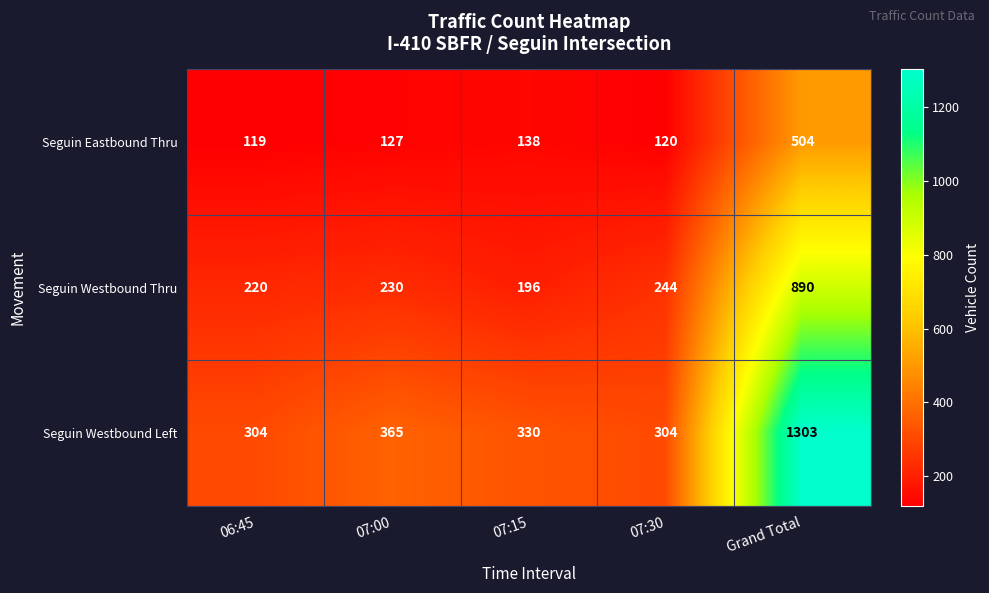

At 07:15, list the series in order from largest to smallest.

Seguin Westbound Left, Seguin Westbound Thru, Seguin Eastbound Thru